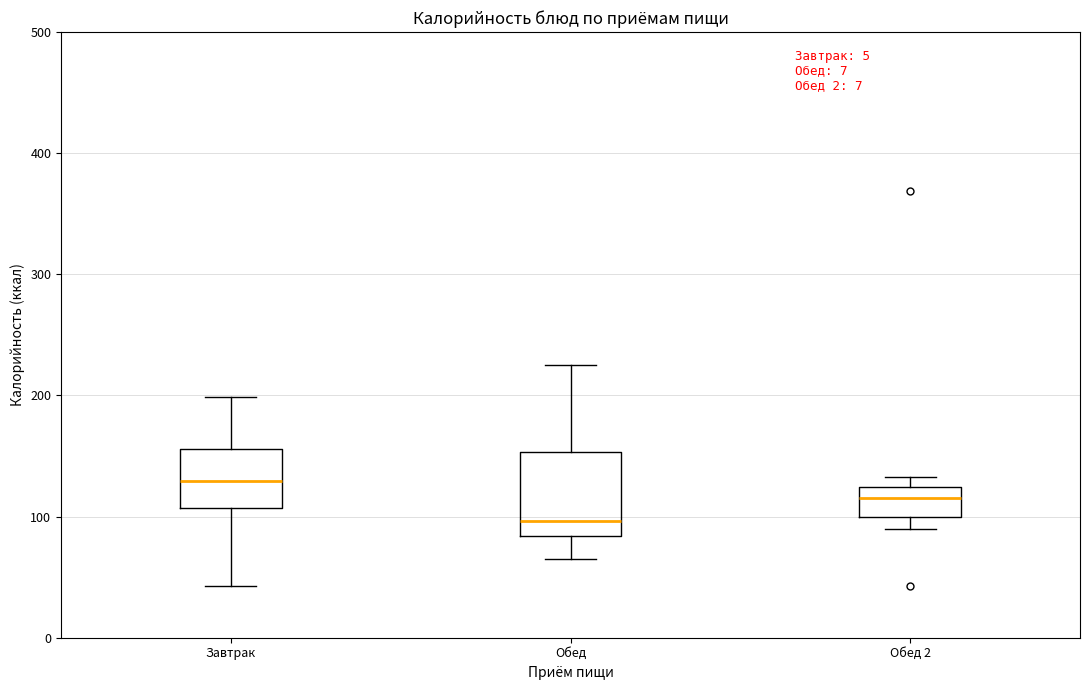

Where is the upper edge of the box for Обед 2 on the y-axis? The values are not printed on the chart, so give them approximately, as read against the axis.

120